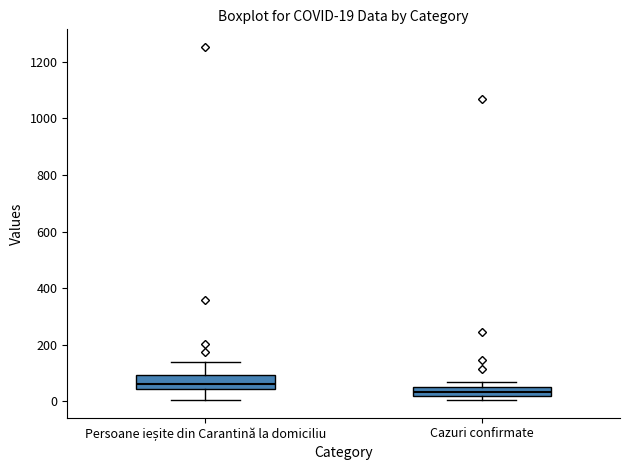

Which box has the highest median line?

Persoane ieșite din Carantină la domiciliu